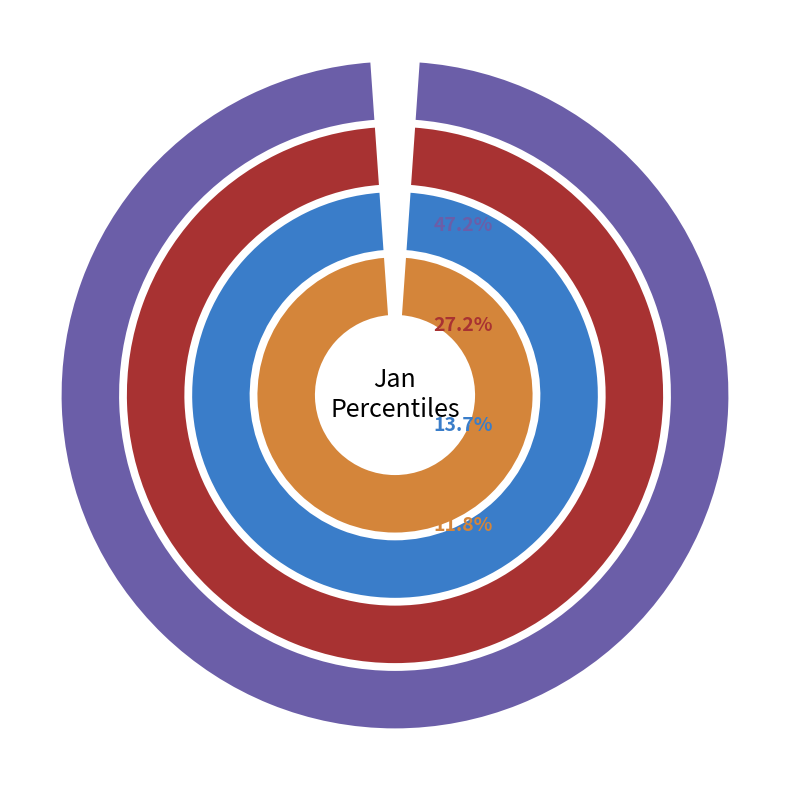

Which slice is the smallest?

pct85